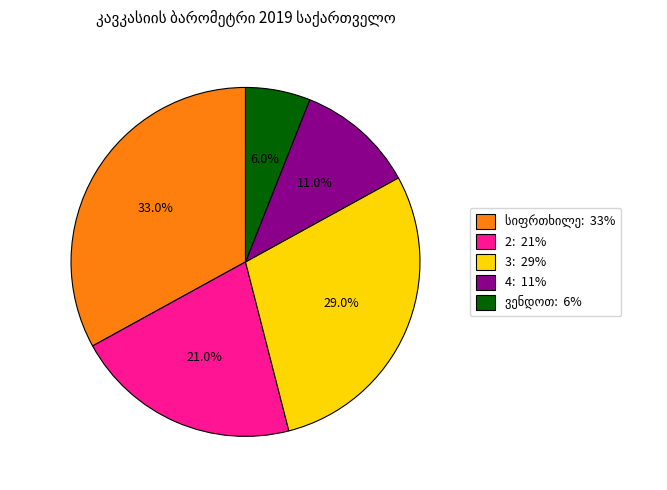

Does any single category account for the majority?

No